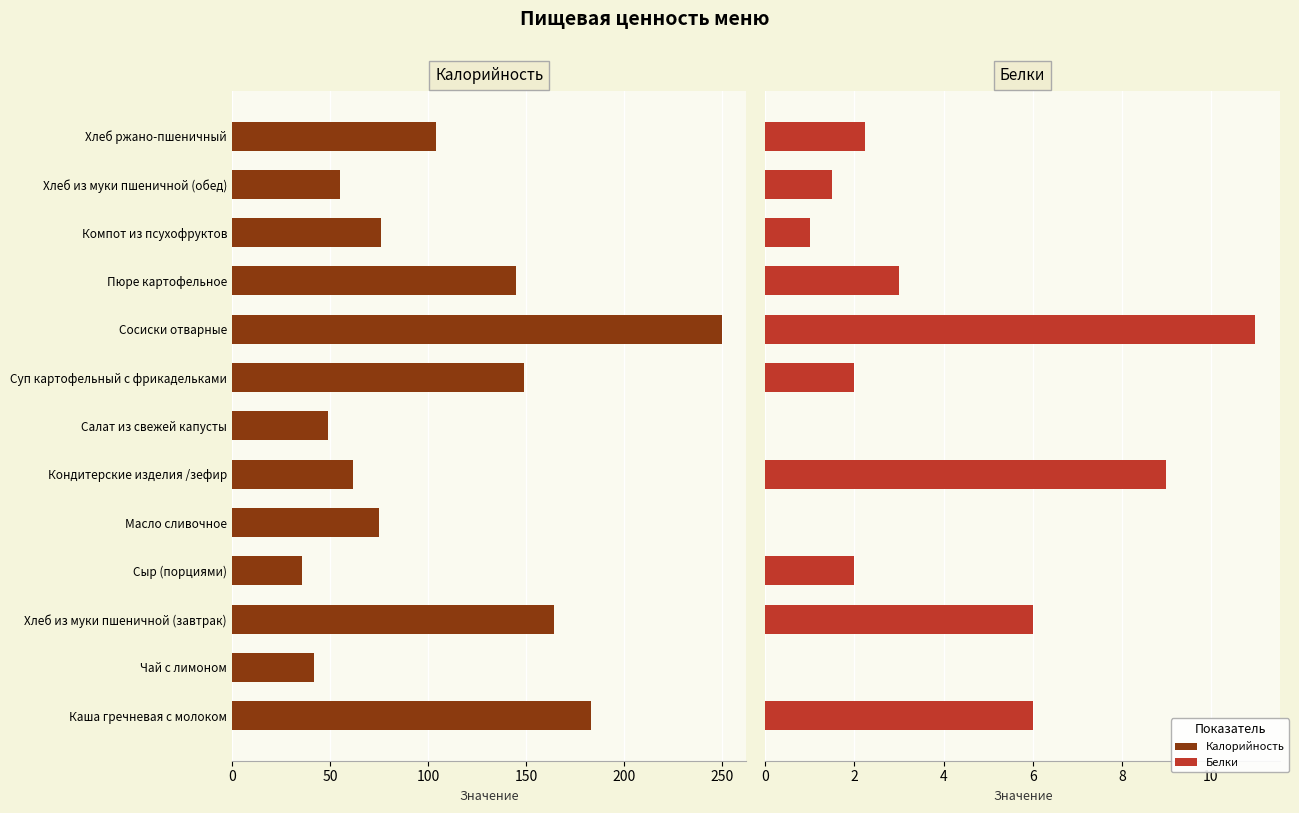

Which series has the largest total across all categories?

Калорийность